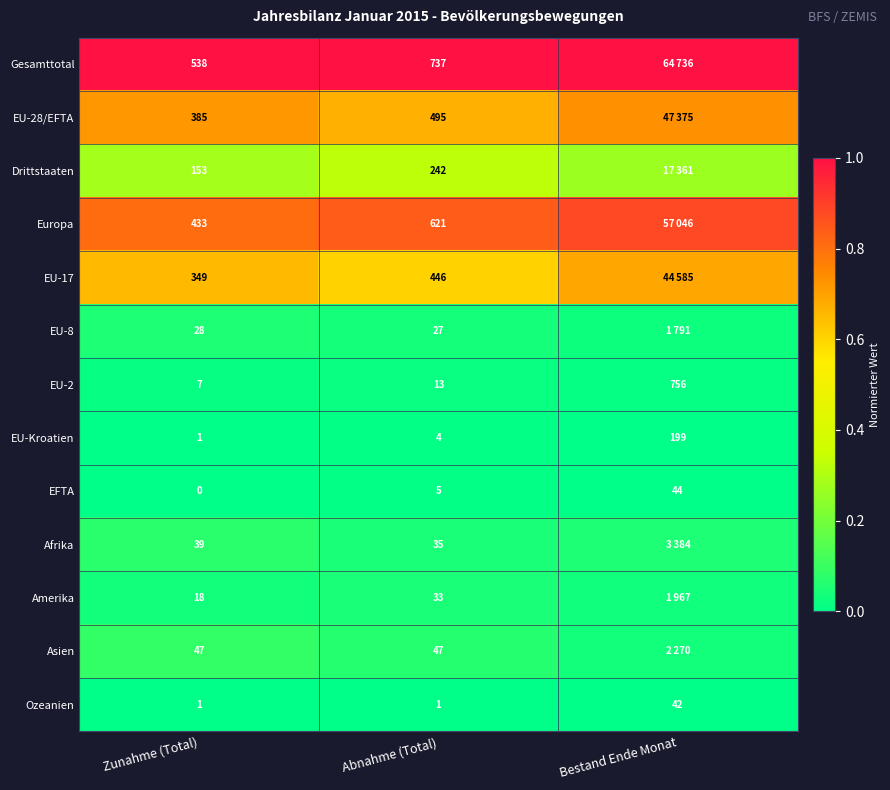

List the labels in order of EU-Kroatien value, largest first.

Bestand Ende Monat, Abnahme (Total), Zunahme (Total)